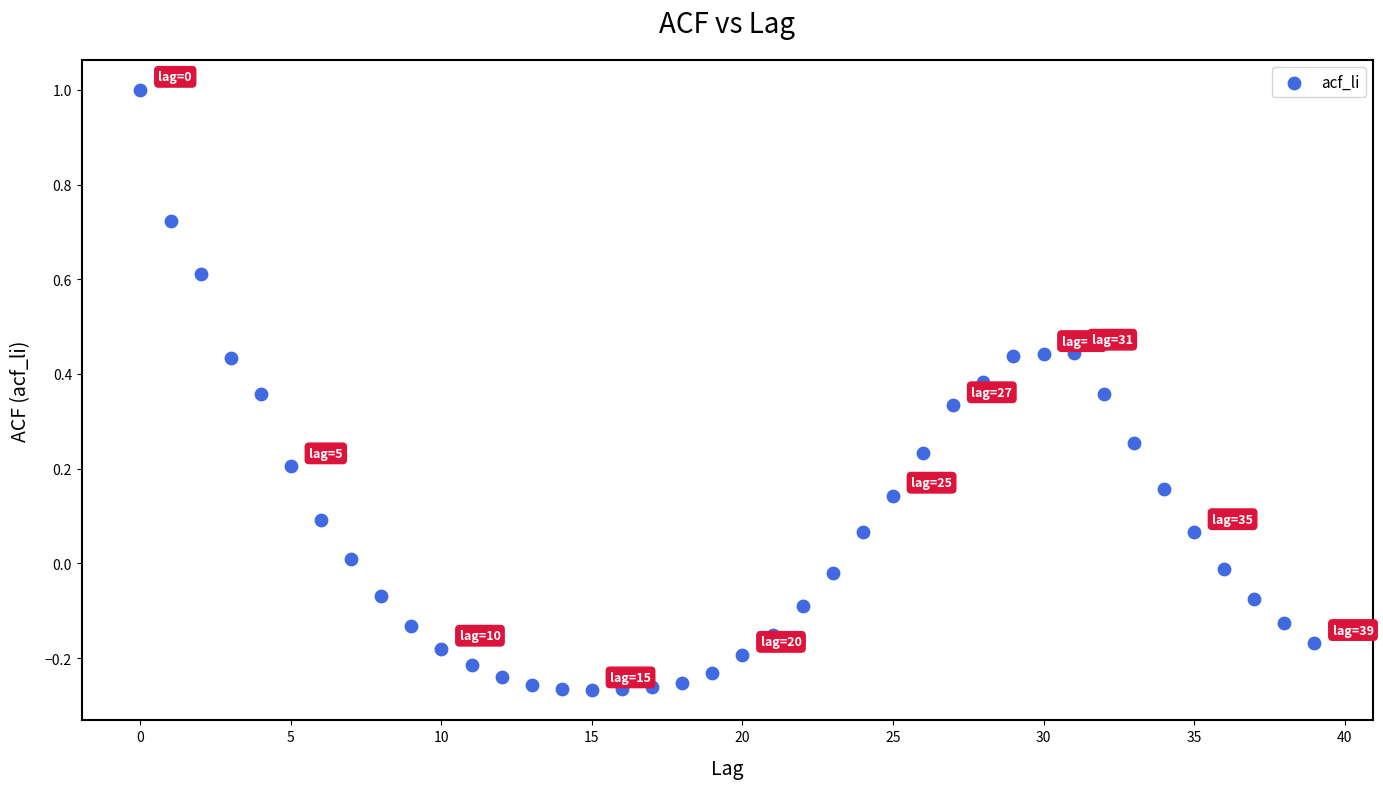

What is the range of Y values (max minus min)?

1.3